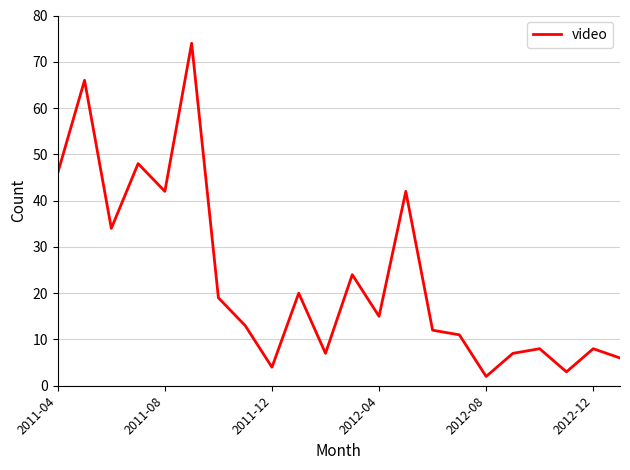

What is the difference between the maximum and minimum values?

72